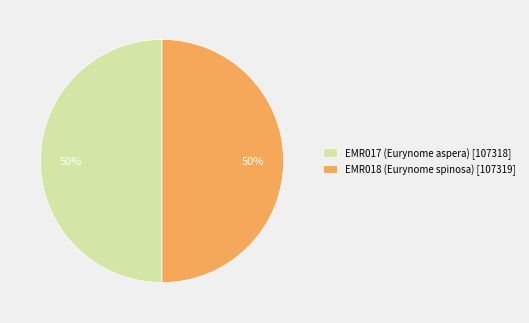

Do EMR018 (Eurynome spinosa) [107319] and EMR017 (Eurynome aspera) [107318] together represent more than half of the pie?

Yes